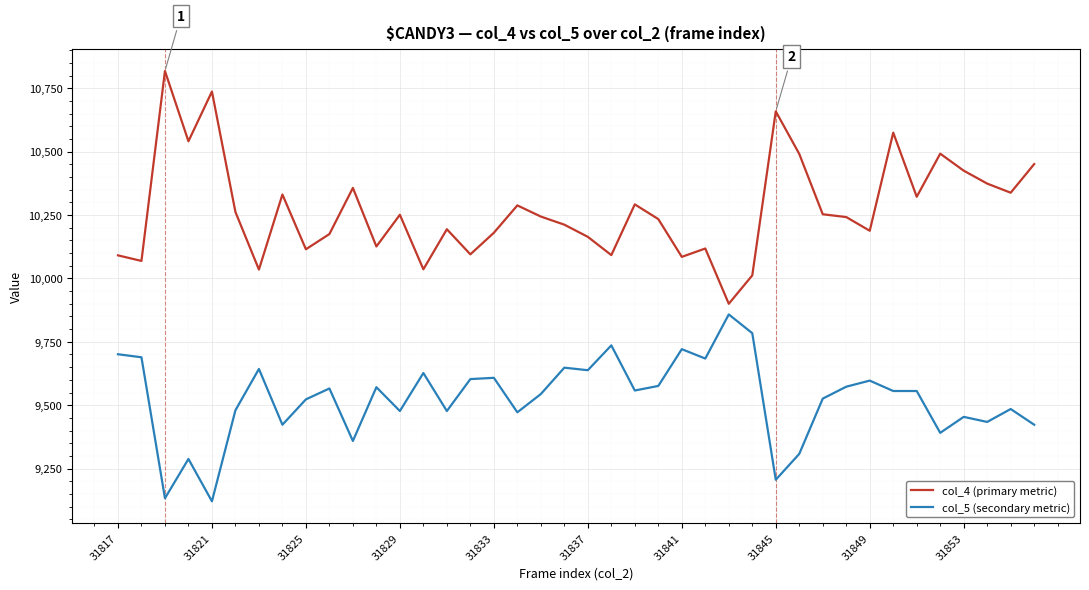

List the series in order of their overall mean, highest first.

col_4 (primary metric), col_5 (secondary metric)